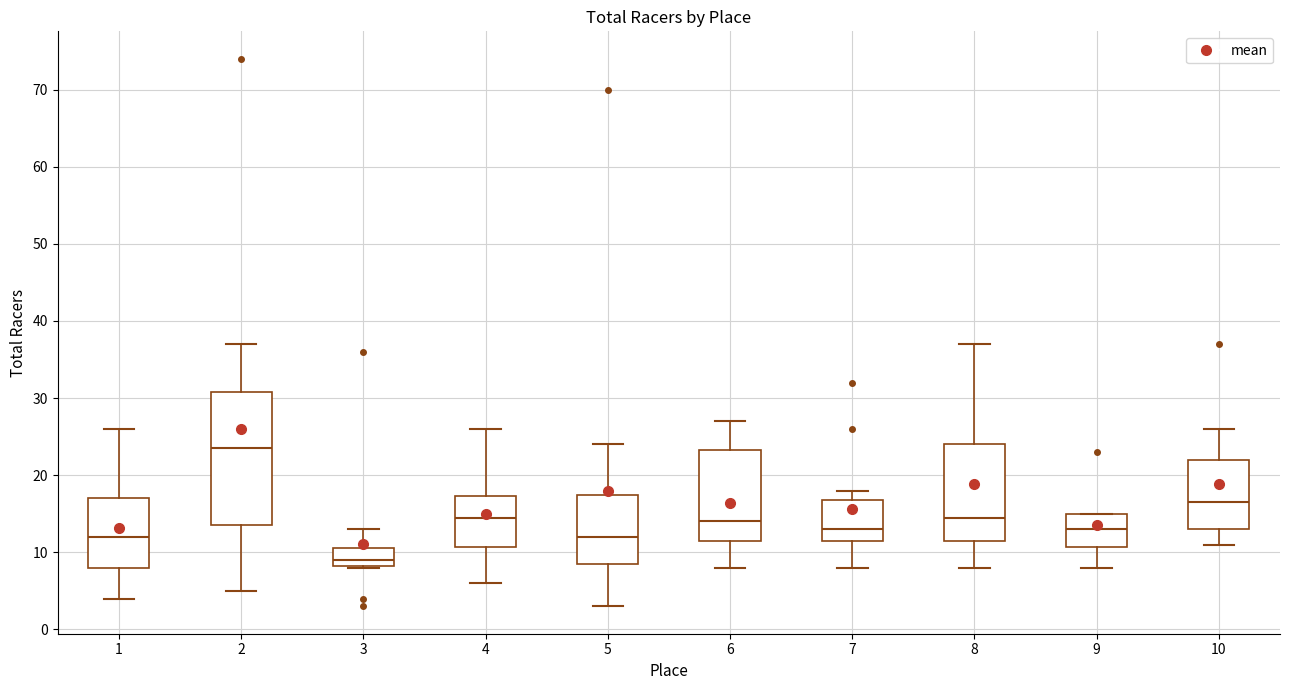

Where does the lower whisker of the box at x = 1 end on the y-axis? The values are not printed on the chart, so give them approximately, as read against the axis.

4